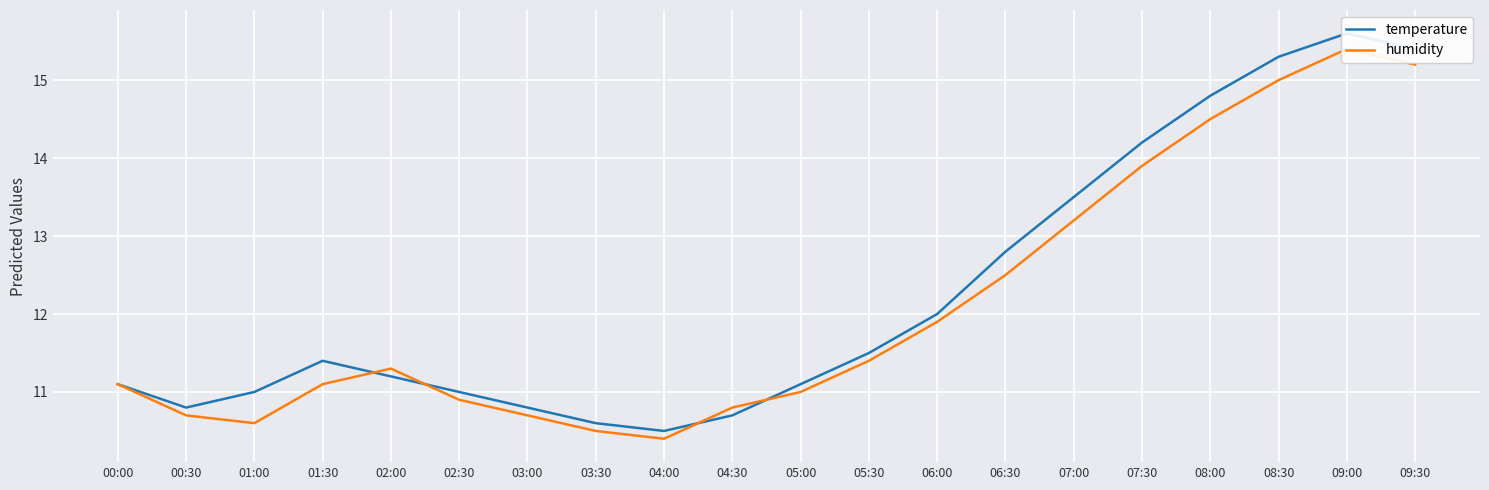

Reading left to right, transcribe all the data shown in this chart.

temperature: 11.1	10.8	11.0	11.4	11.2	11.0	10.8	10.6	10.5	10.7	11.1	11.5	12.0	12.8	13.5	14.2	14.8	15.3	15.6	15.4
humidity: 11.1	10.7	10.6	11.1	11.3	10.9	10.7	10.5	10.4	10.8	11.0	11.4	11.9	12.5	13.2	13.9	14.5	15.0	15.4	15.2